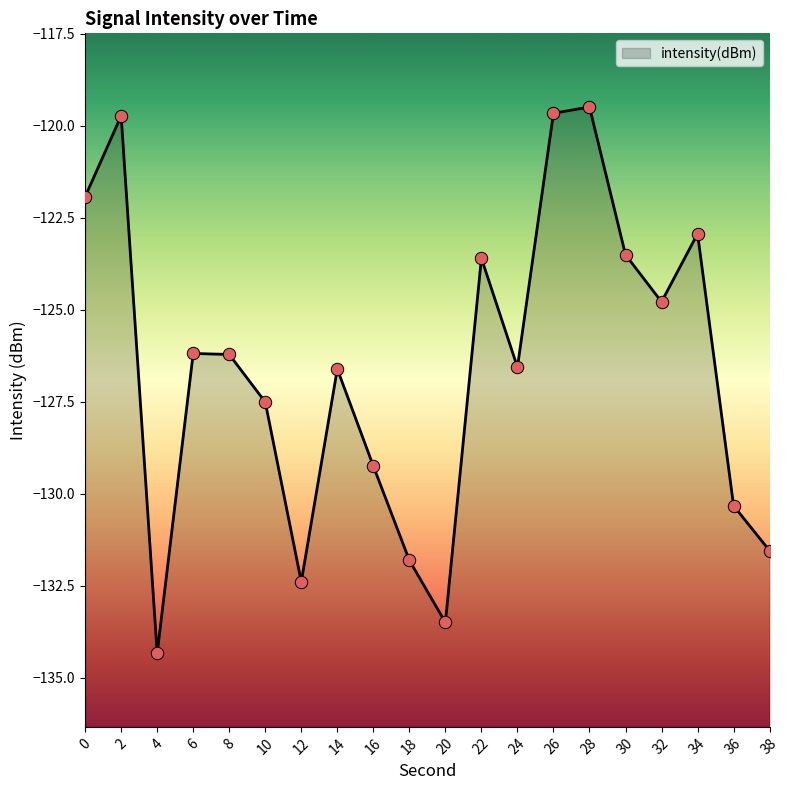

What is the change in value from 12 to 14?

+5.8